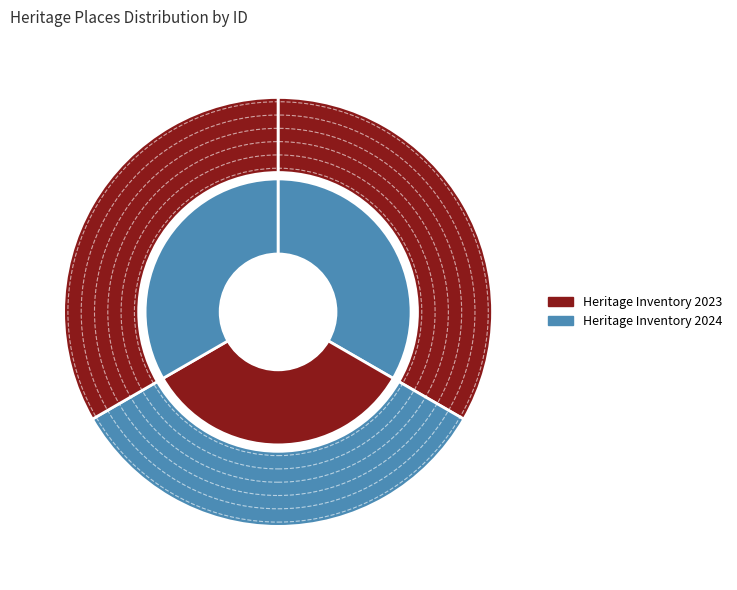

Count the number of slices in the pie.

3